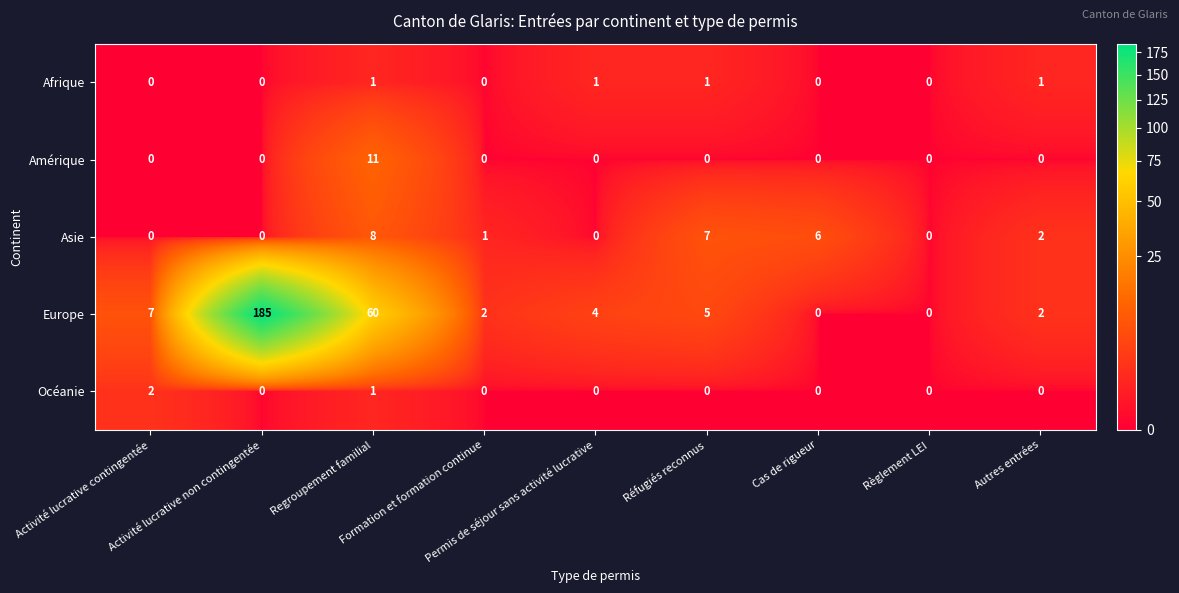

What is the spread (max minus min) of values at Réfugiés reconnus?

7